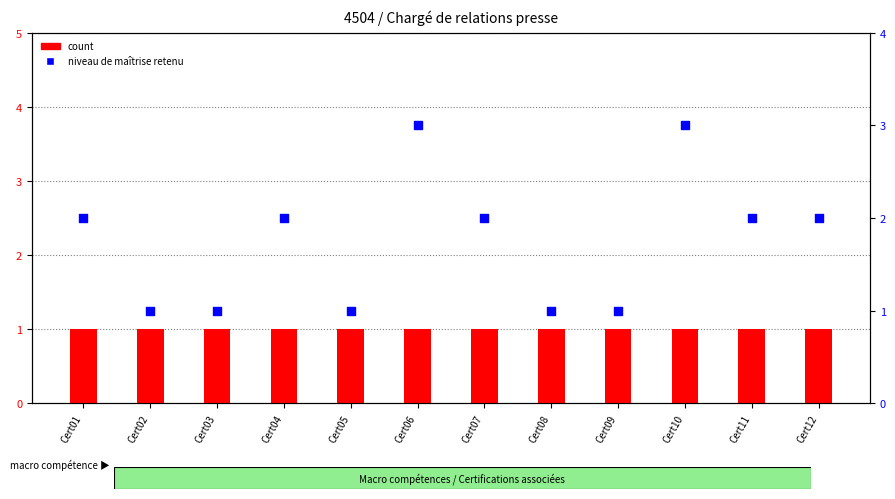

Which series contains the highest Y value?

Niveau de maîtrise retenu